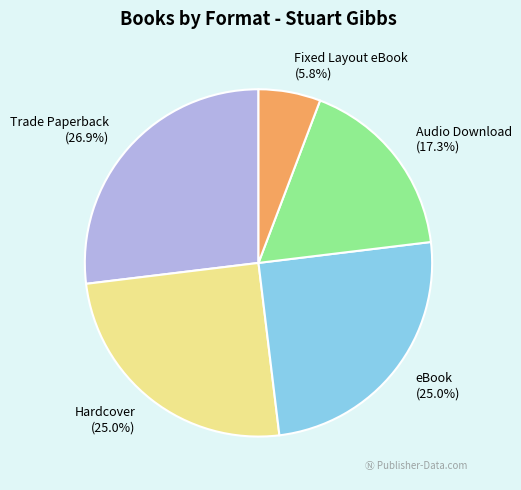

To the nearest percent, what percentage of the pie is eBook?

25%